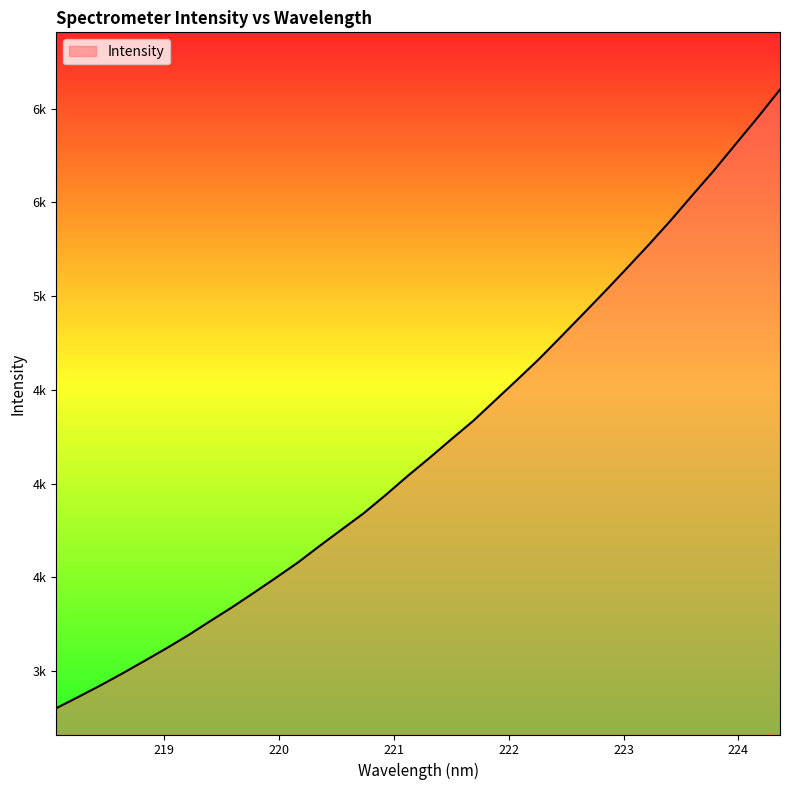

What is the sum of all values?

143258.8